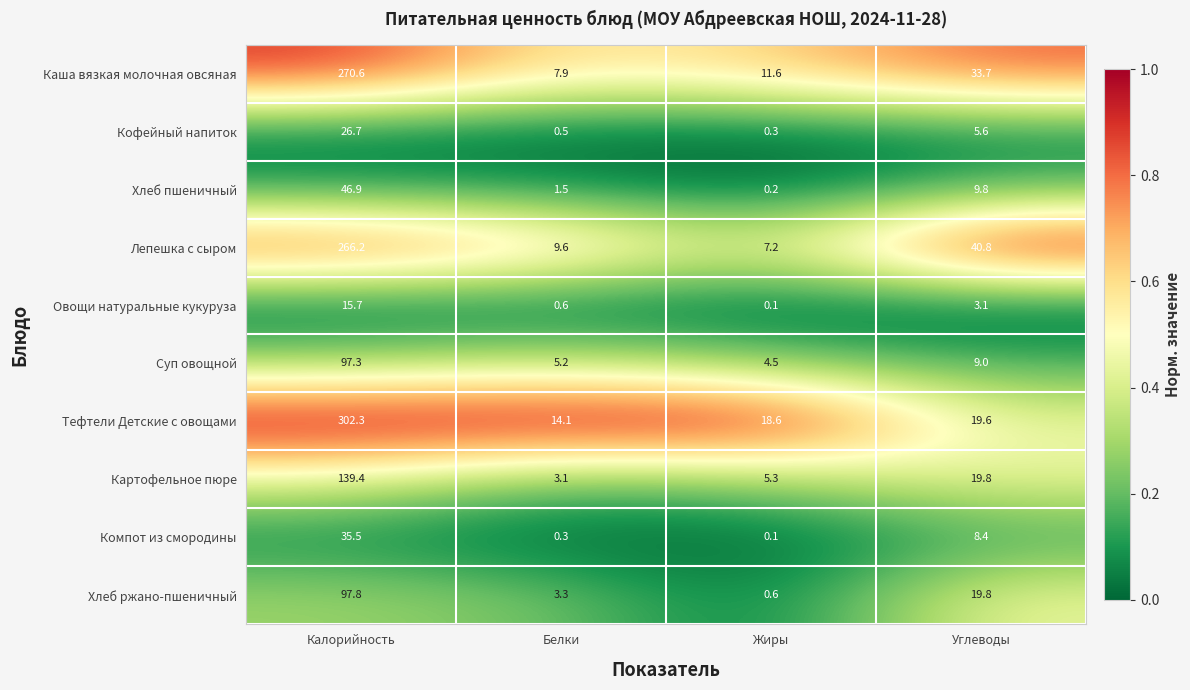

Count the number of data series in this chart.

10